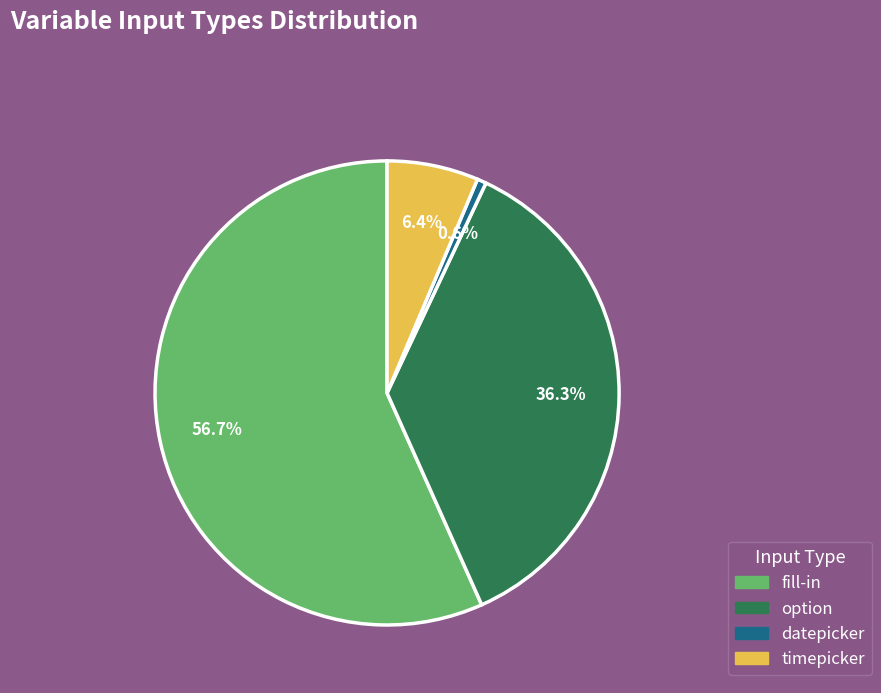

Count the number of slices in the pie.

4